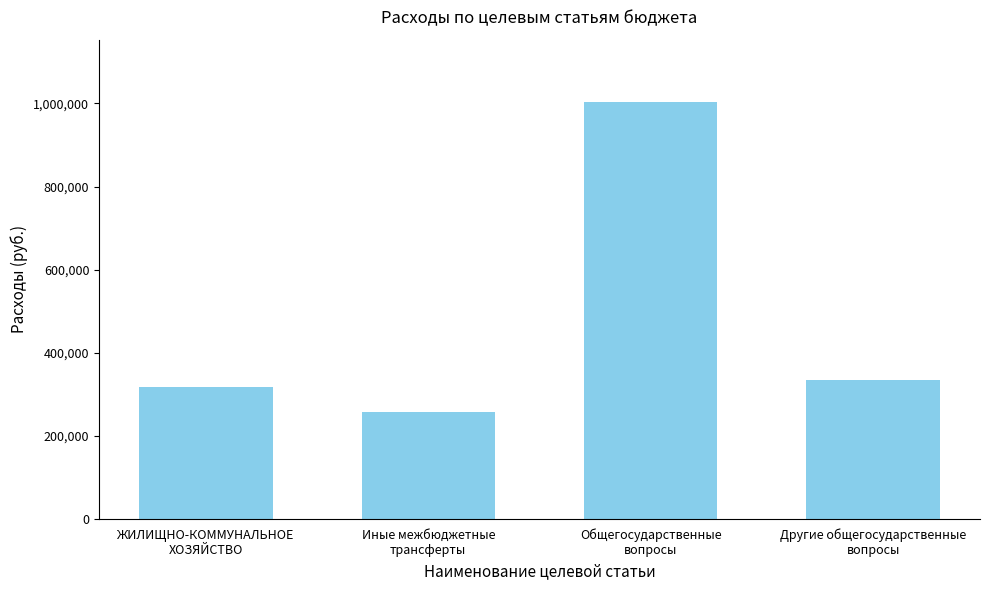

What is the maximum value shown in the chart?

1002897.2